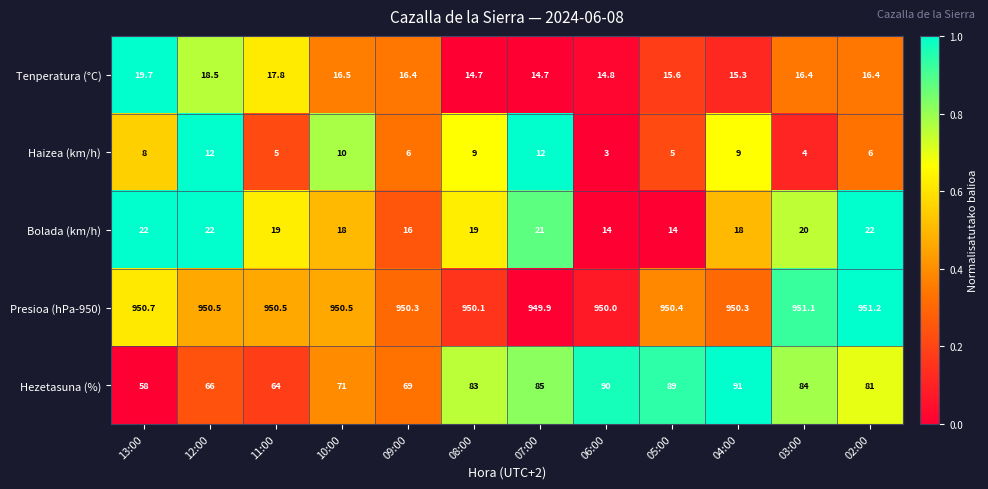

What is the approximate value of Presioa (hPa-950) at 06:00?

950.0